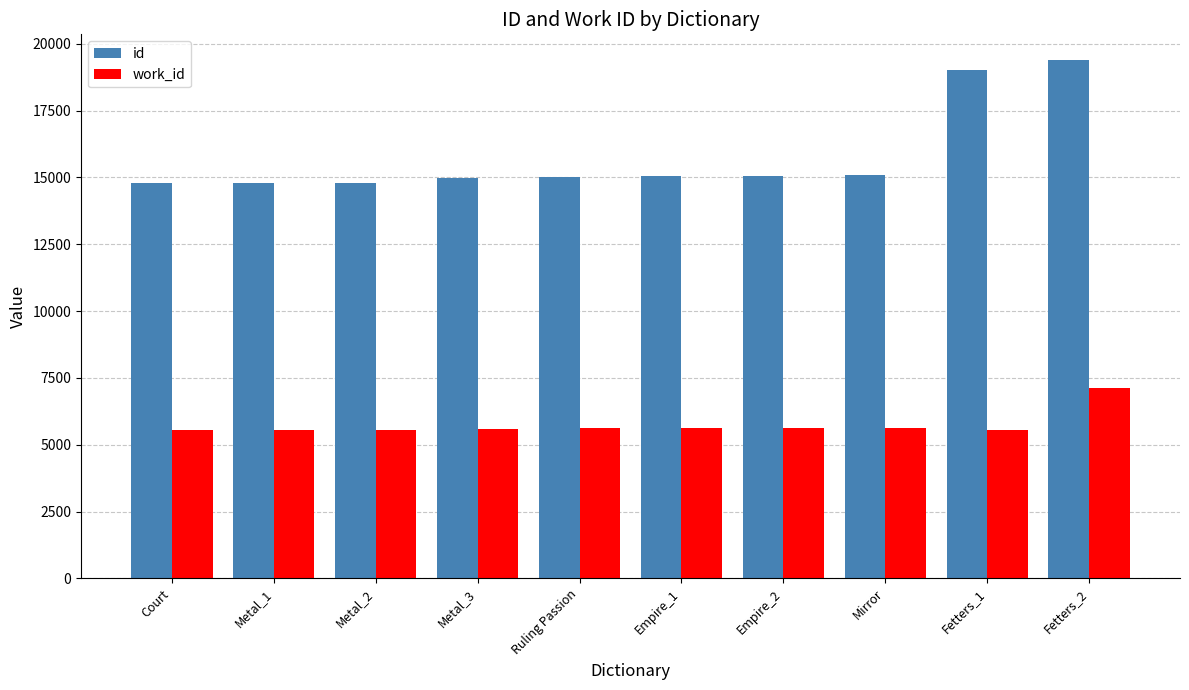

What is the sum of all work_id values?

57387